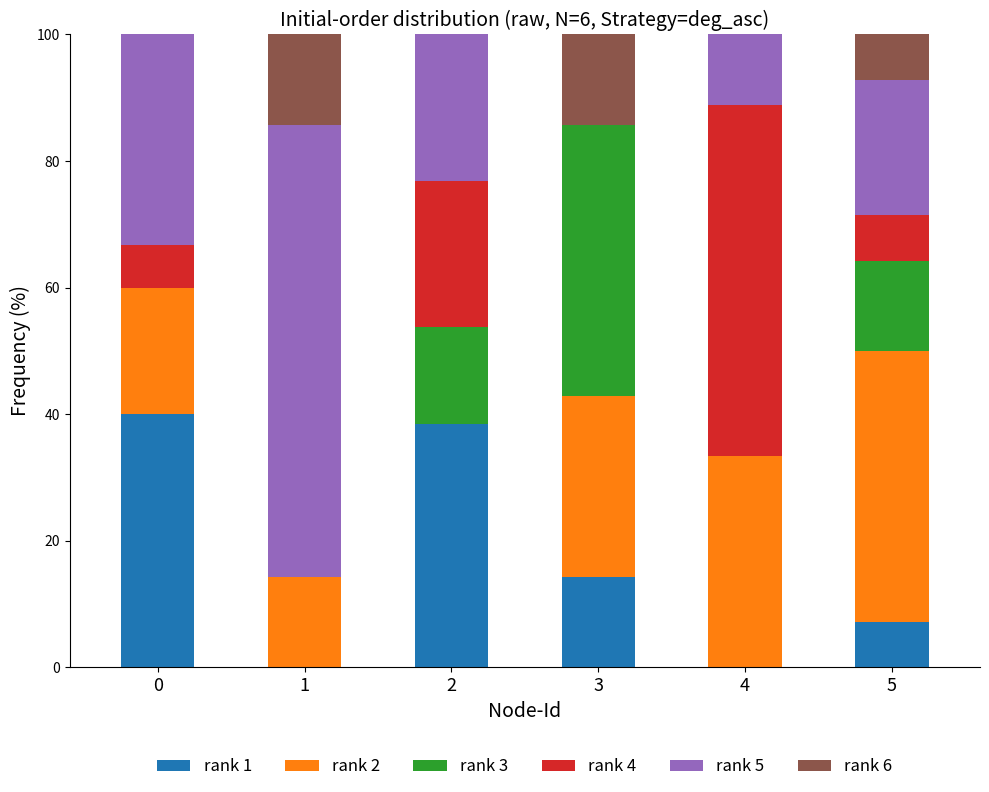

What is the highest value of the rank 1 series?

40.0